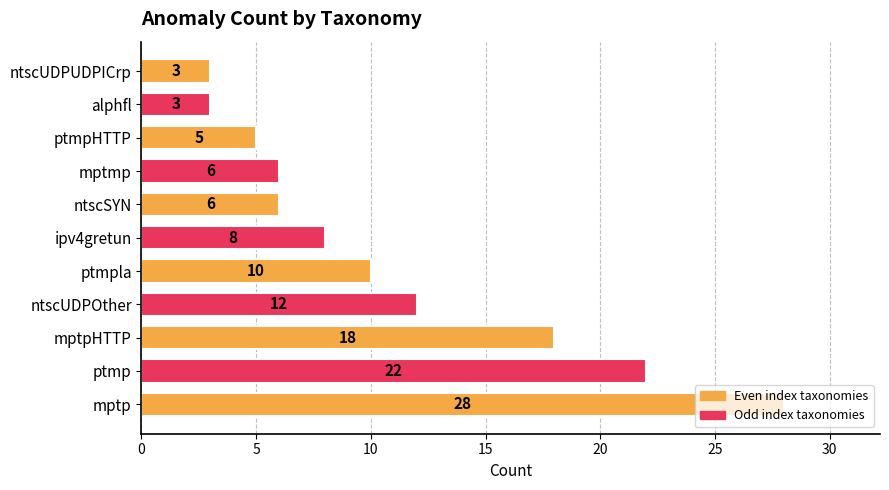

Between ptmpHTTP and alphfl, which is larger?

ptmpHTTP